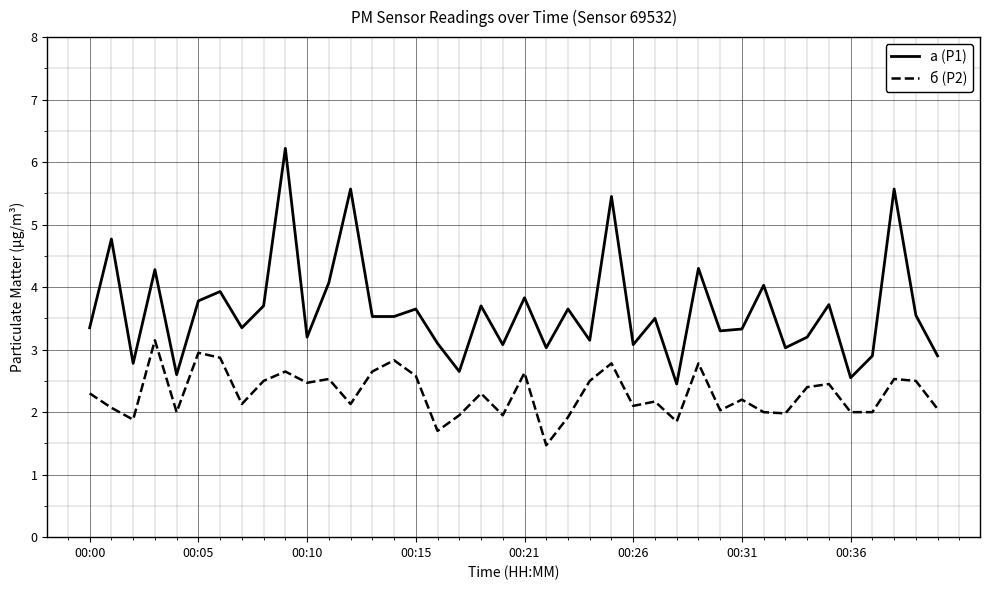

What is the difference between the maximum and minimum values in the б (P2) series?

1.7